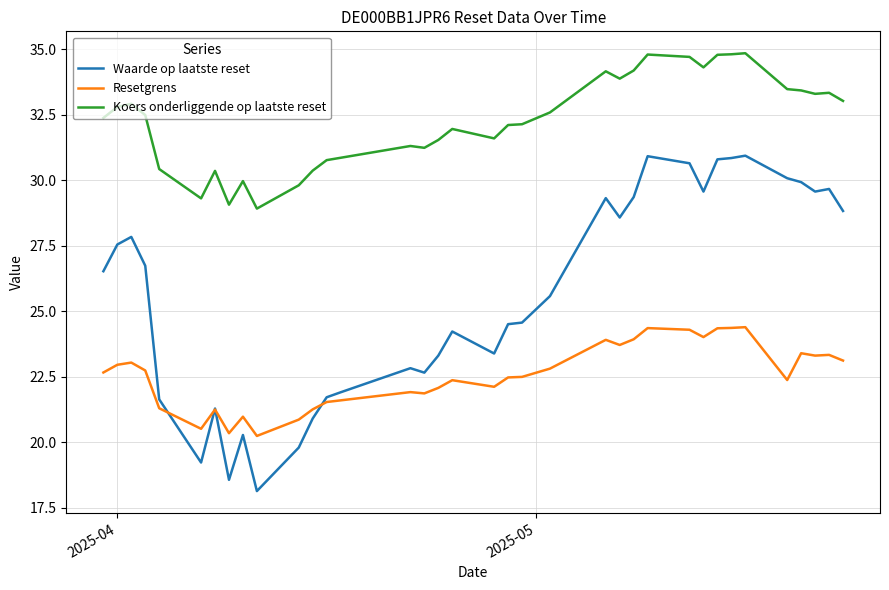

Rank the series by their maximum value, from lowest to highest.

Resetgrens, Waarde op laatste reset, Koers onderliggende op laatste reset